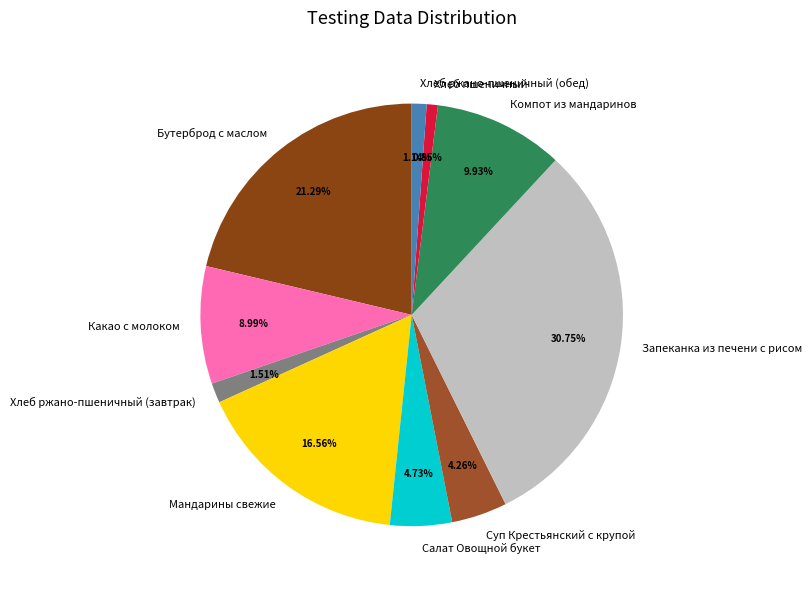

The Какао с молоком slice represents 24% of the pie. True or false?

False